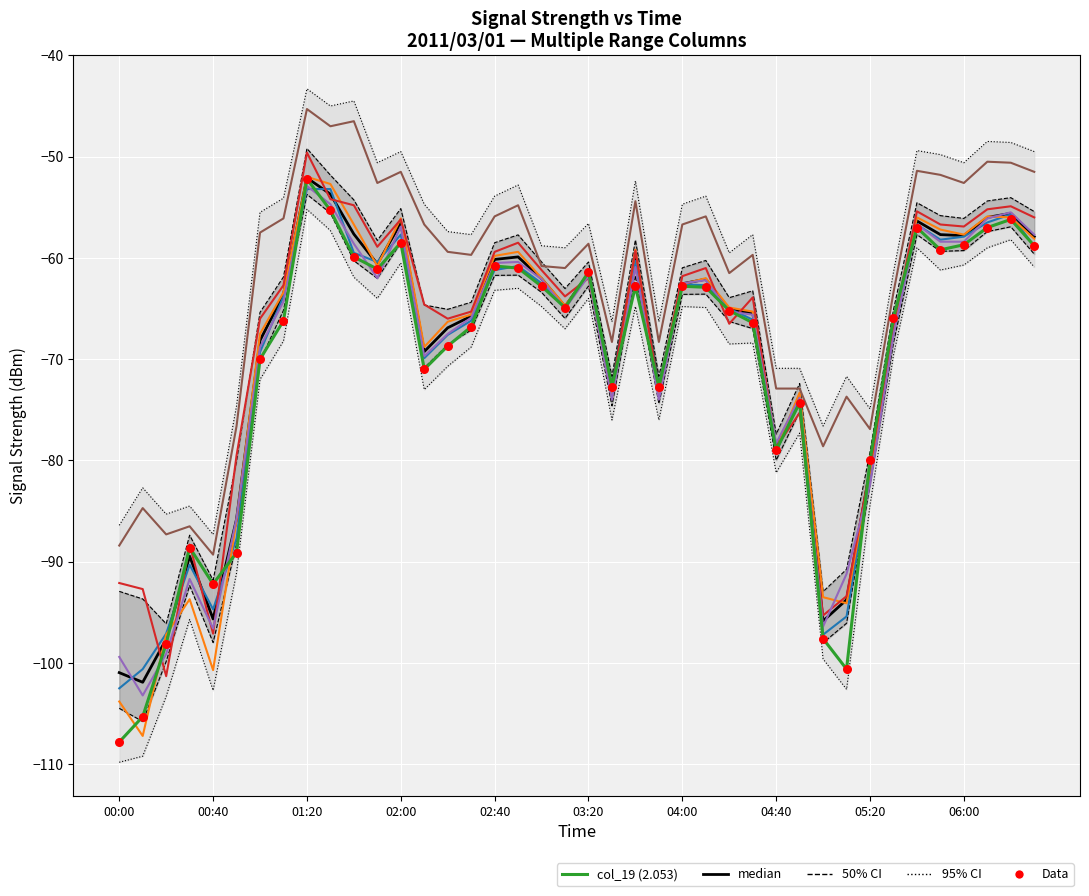

Which series contains the highest Y value?

col_6 (0.791)